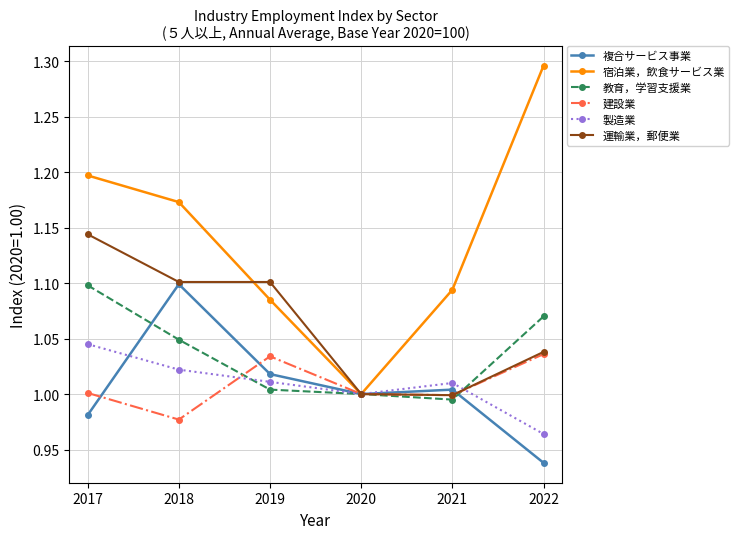

Which label corresponds to the smallest value in the chart?

2022